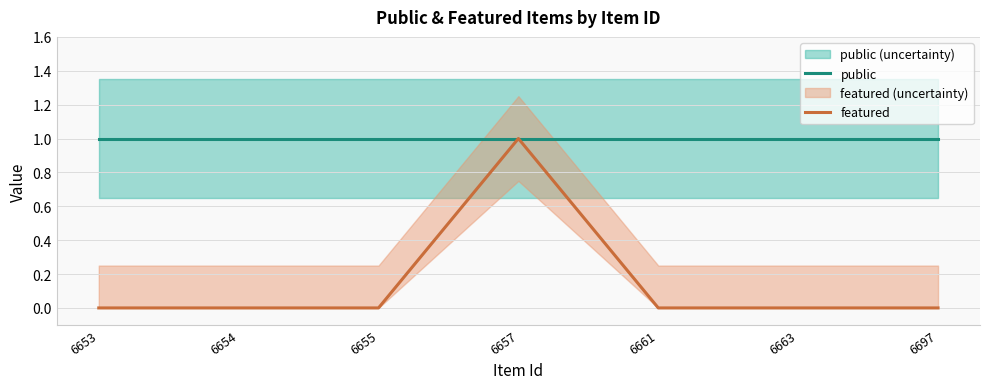

Reading left to right, list all the values displayed in this chart.

public: 1	1	1	1	1	1	1
featured: 0	0	0	1	0	0	0